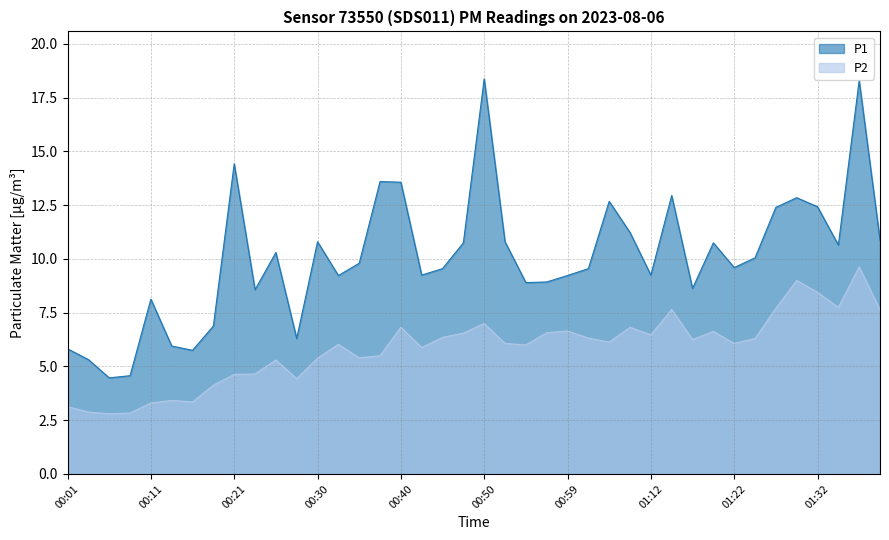

Rank the series by their average value, from highest to lowest.

P1, P2